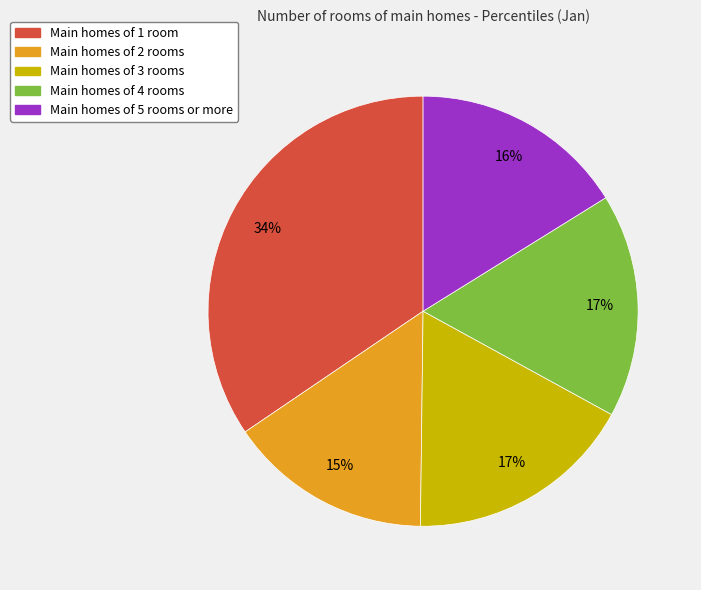

Does any single category account for the majority?

No